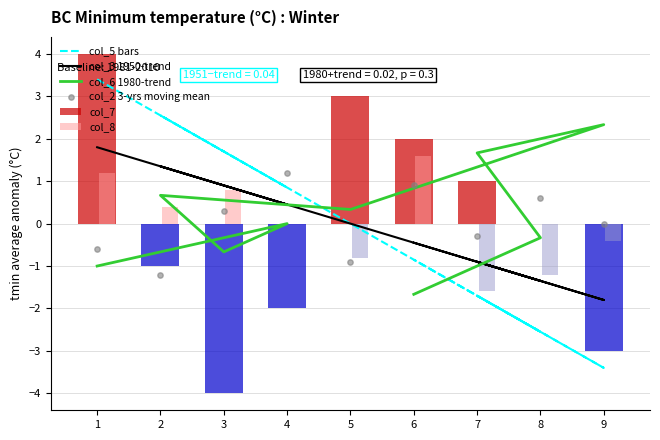

At which category is the sum across all series the highest?

1